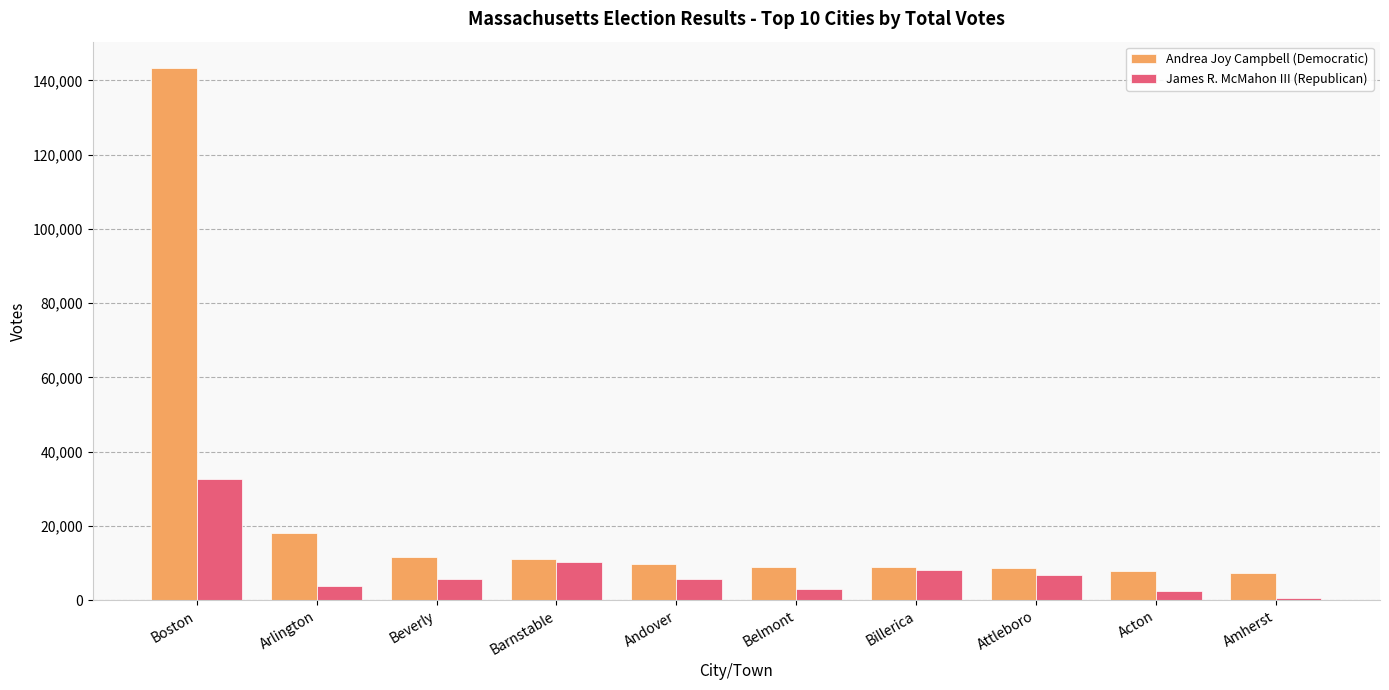

How many distinct data groups are displayed?

2